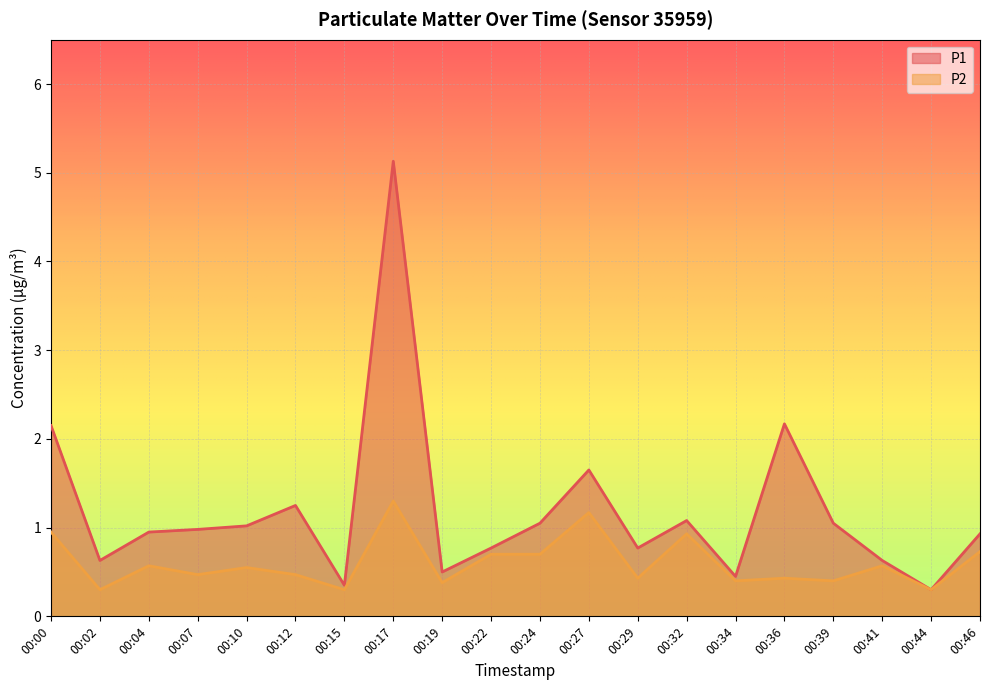

Where is the first local maximum for P1?

00:12